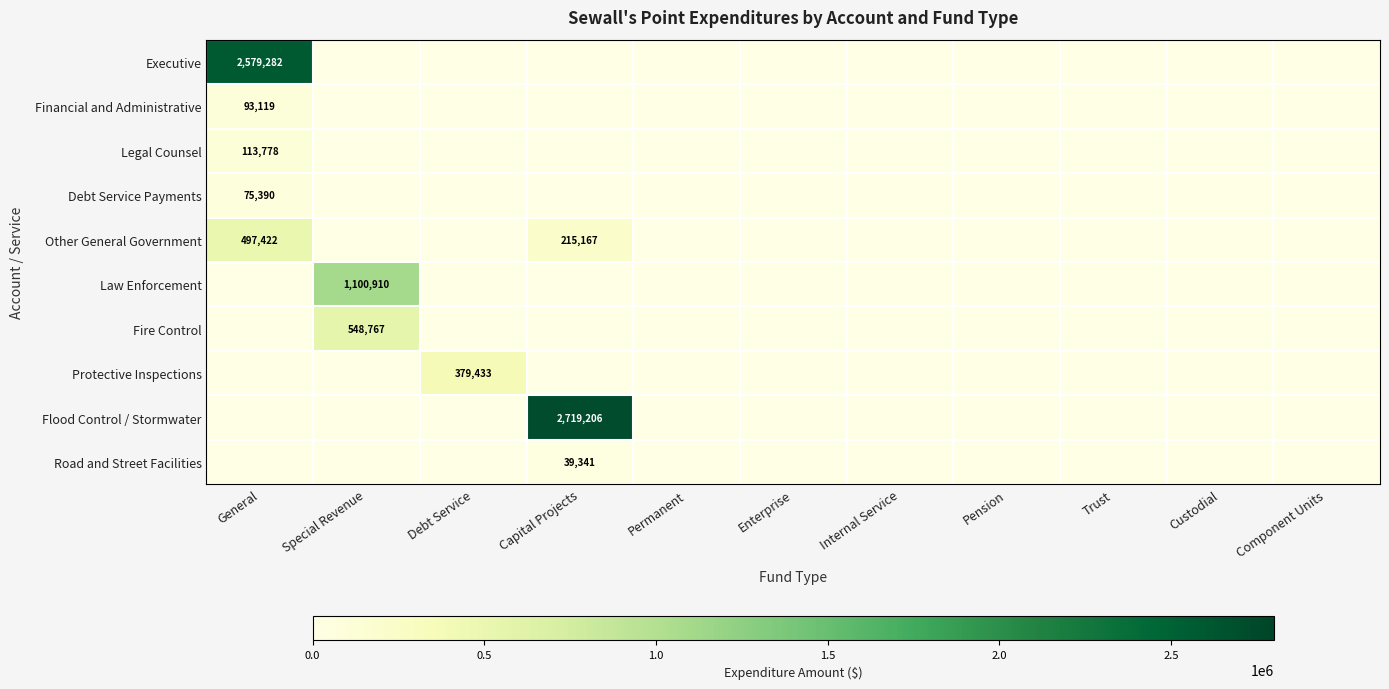

Is the value of Fire Control at Special Revenue greater than the value of Flood Control / Stormwater at Capital Projects?

No